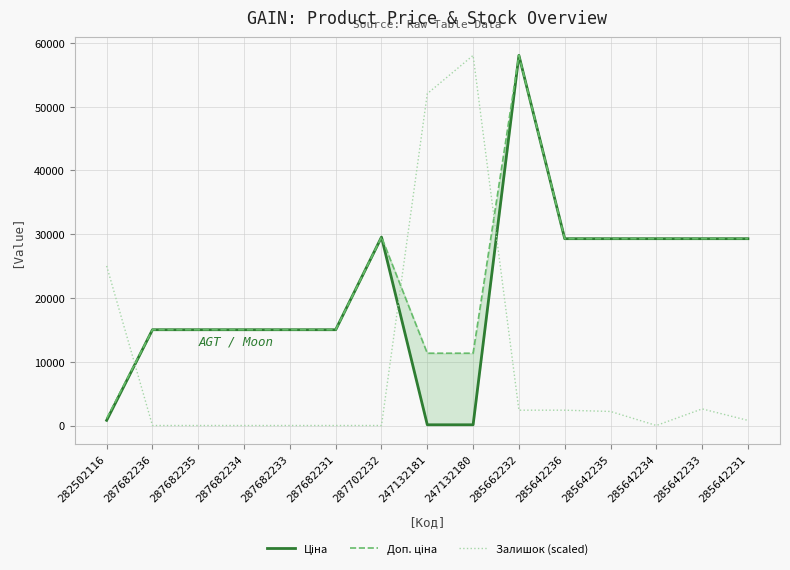

How many values in the Доп. ціна series exceed 15019?

12